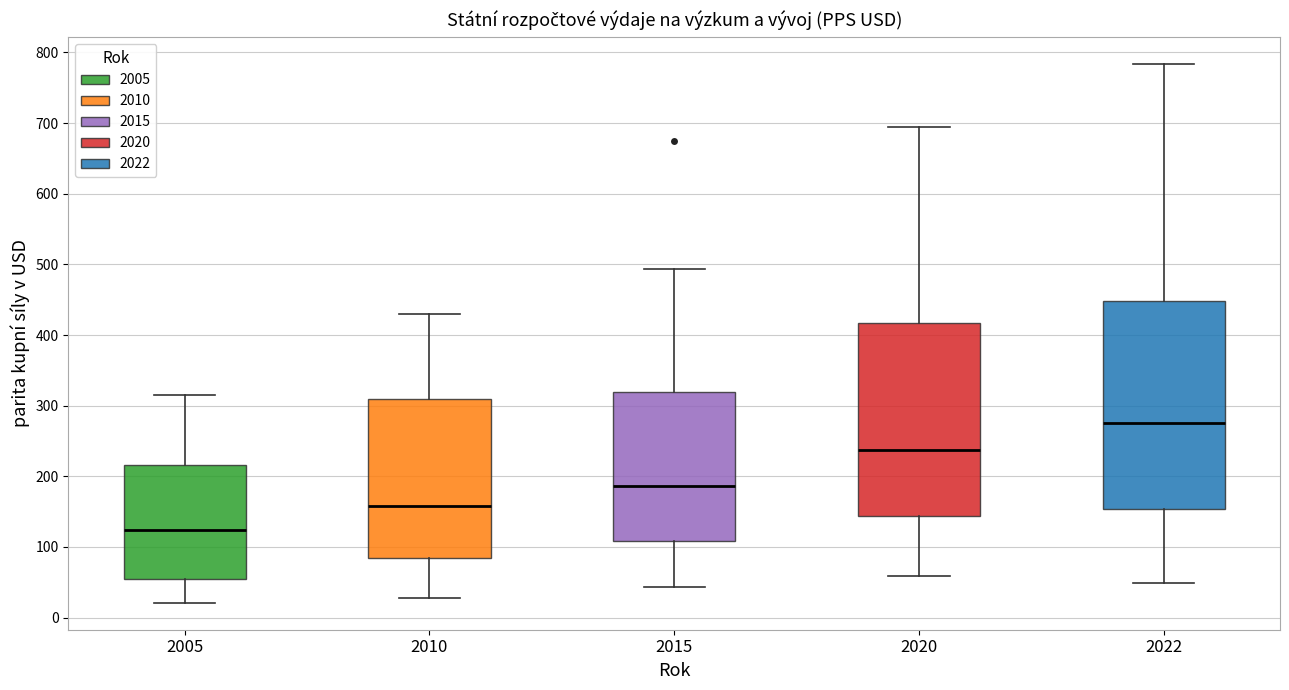

Which box's median line is the highest?

2022